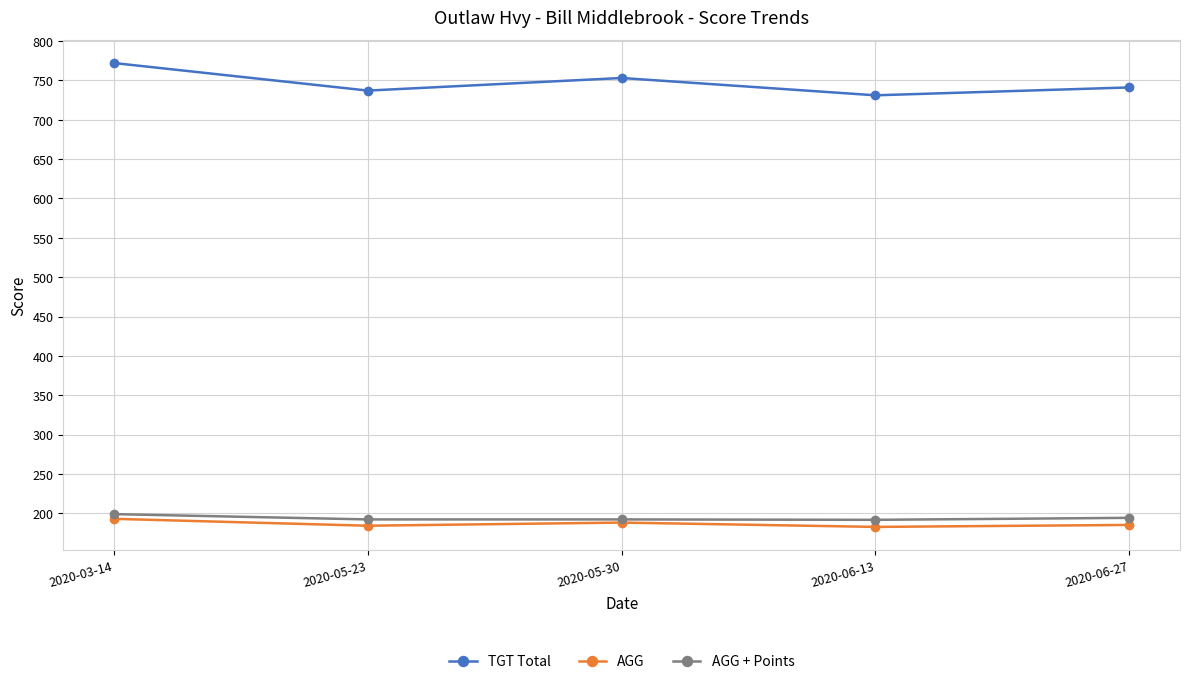

What is the lowest value of the AGG series?

182.8